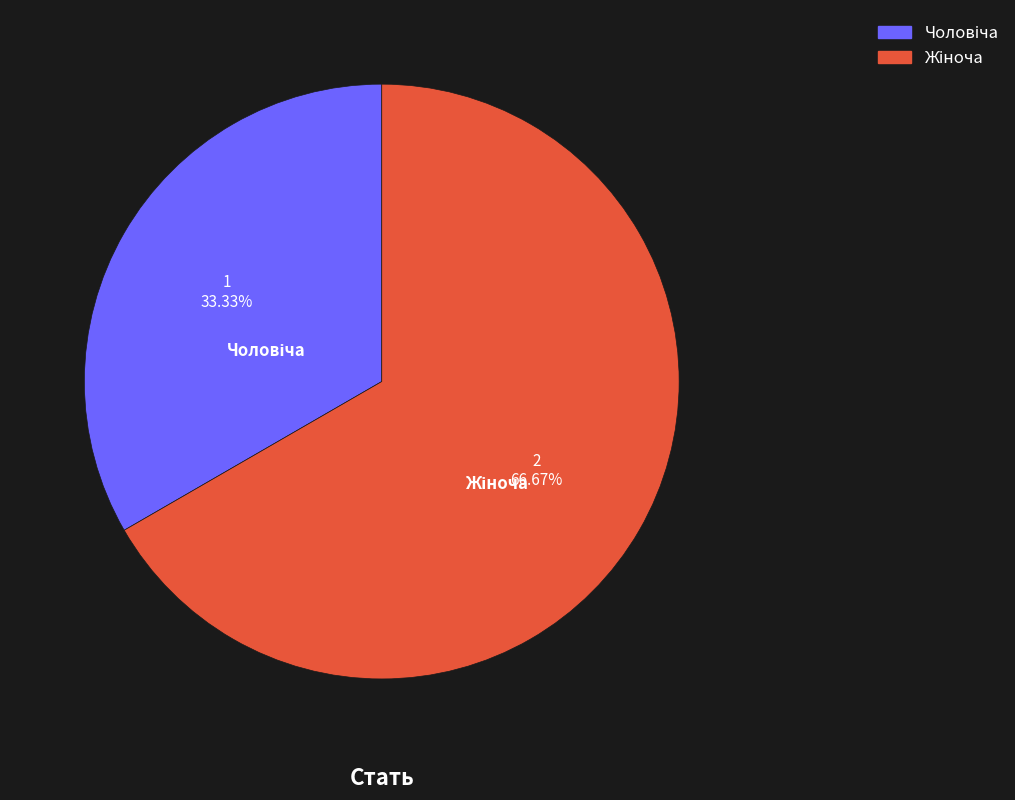

To the nearest percent, what is the combined percentage of Жіноча and Чоловіча?

100%